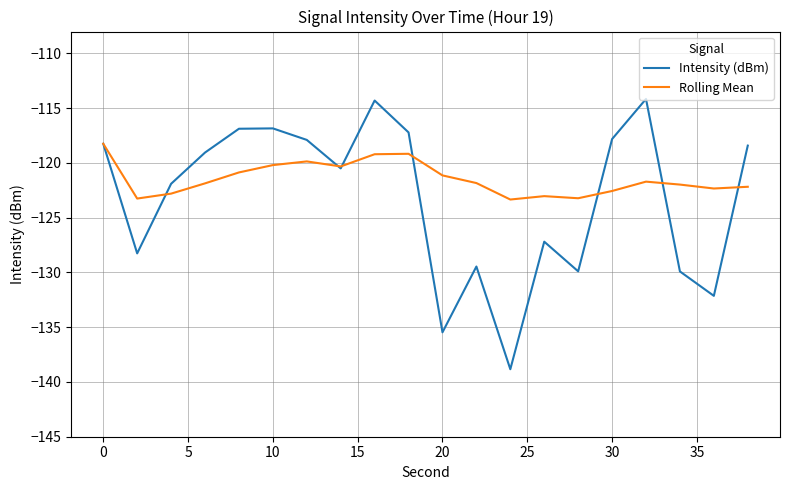

List the series in order of their overall mean, lowest first.

Intensity (dBm), Rolling Mean